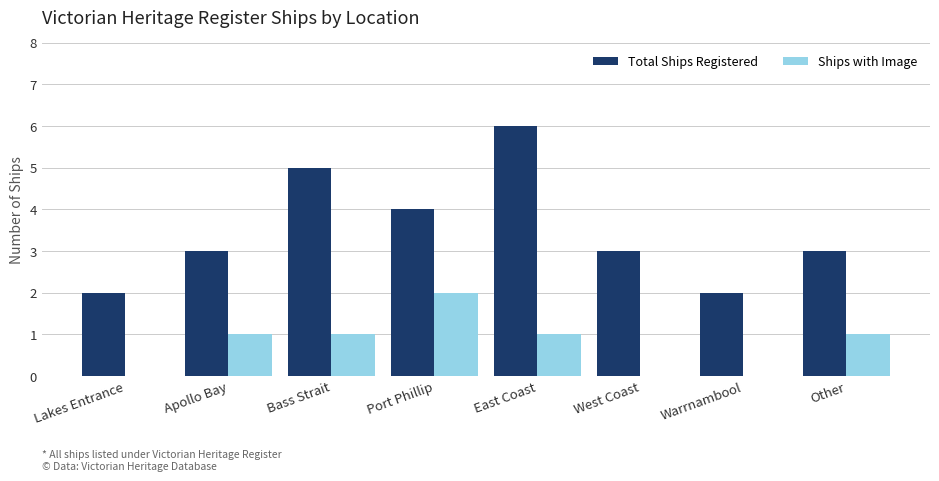

How many data points does each series have?

8